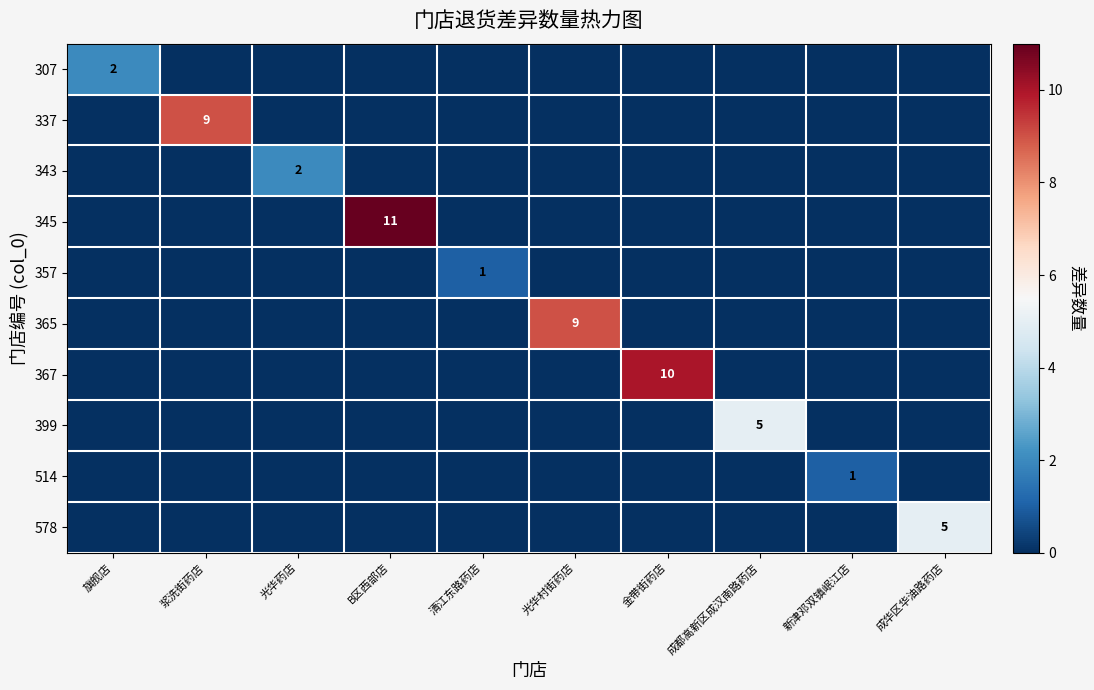

Count the number of data series in this chart.

10